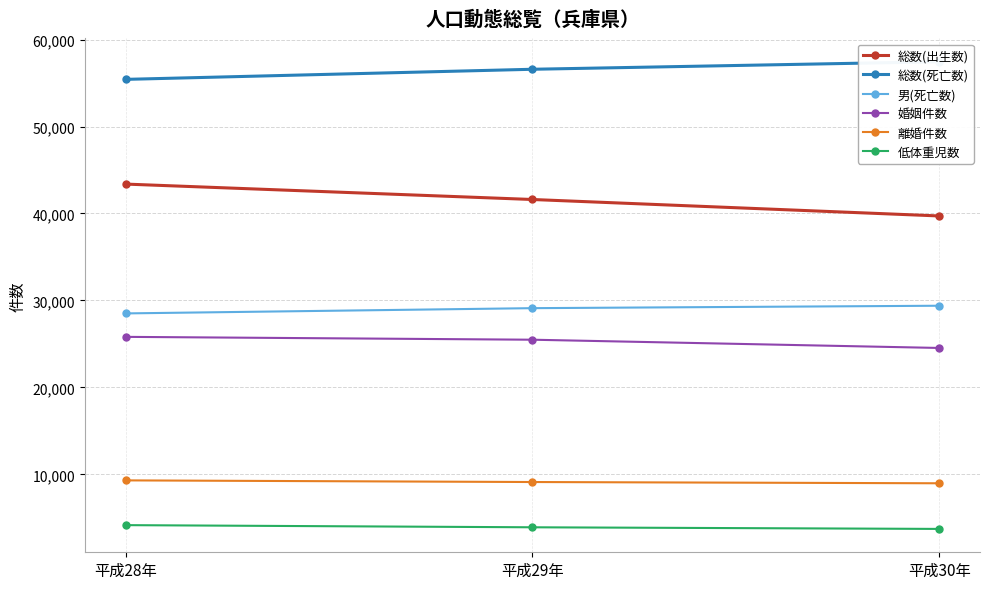

Which series has the widest spread of values?

総数(出生数)